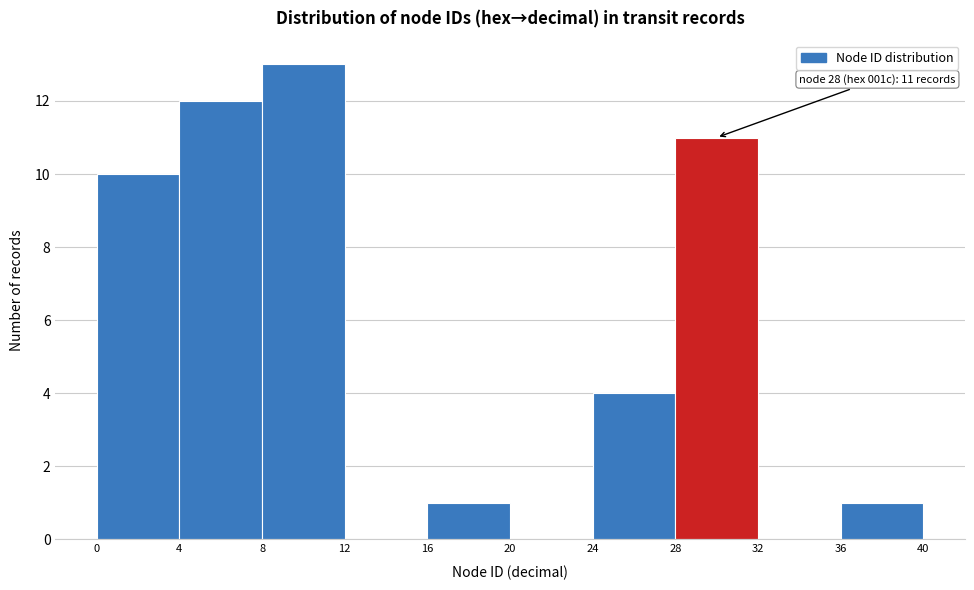

Which range on the x-axis has the tallest bar?

8 to 12